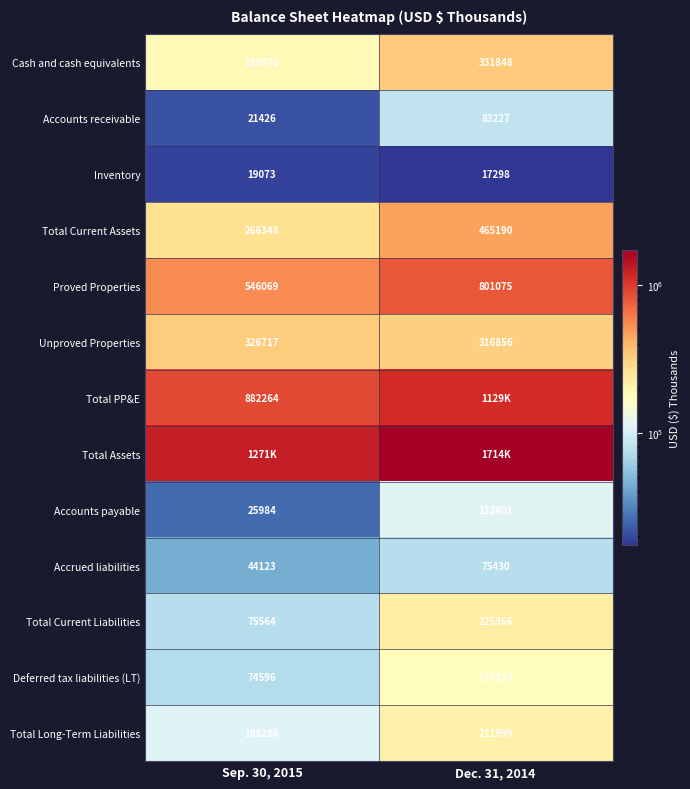

How many values in the Total Long-Term Liabilities series are below 211999?

1